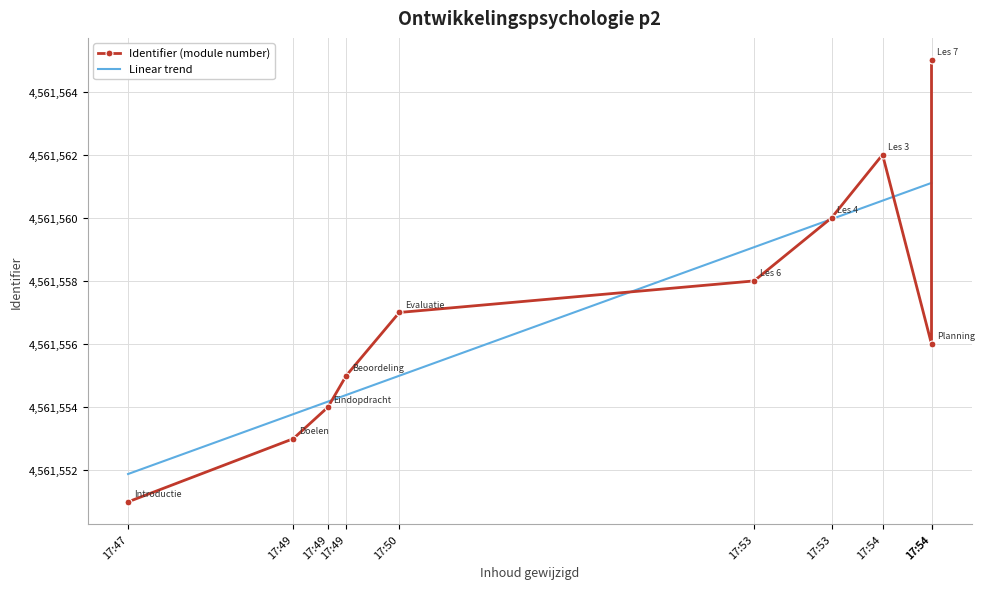

What is the sum of the Identifier (module number) values at 17:54 and 17:54?

9123127.0